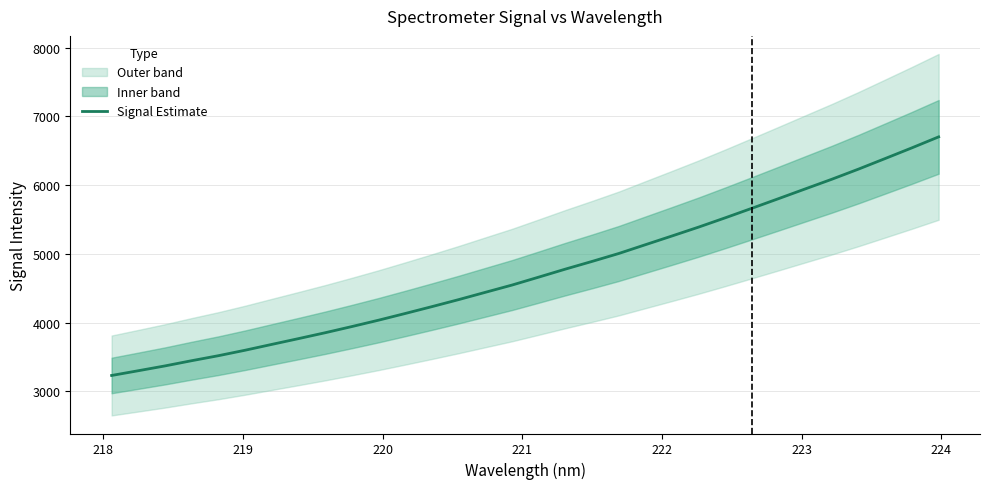

What is the difference between the maximum and minimum values?

3471.9